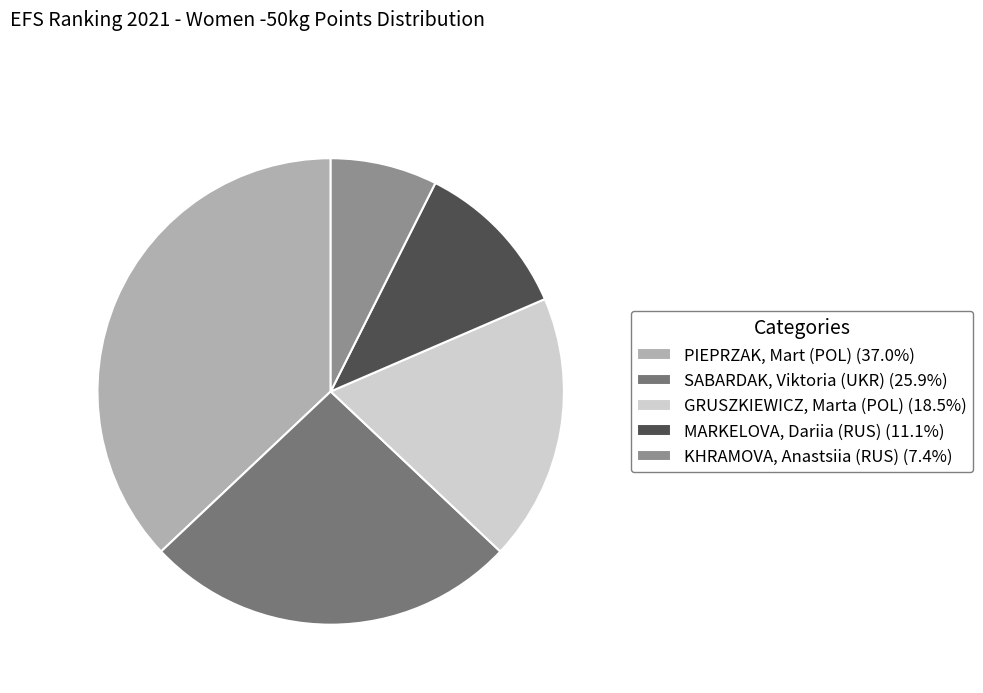

Approximately how many times larger is the value at MARKELOVA, Dariia (RUS) (11.1%) compared to SABARDAK, Viktoria (UKR) (25.9%)?

0.4